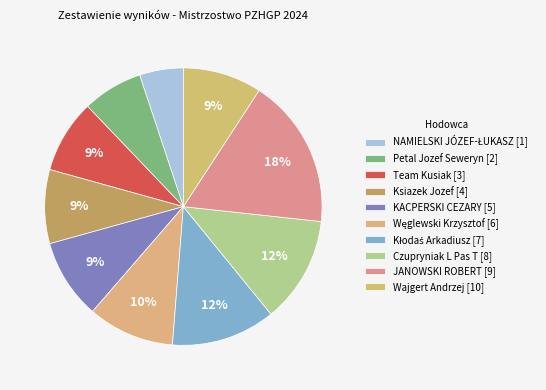

Is it true that NAMIELSKI JÓZEF-ŁUKASZ is 1% of the pie?

False